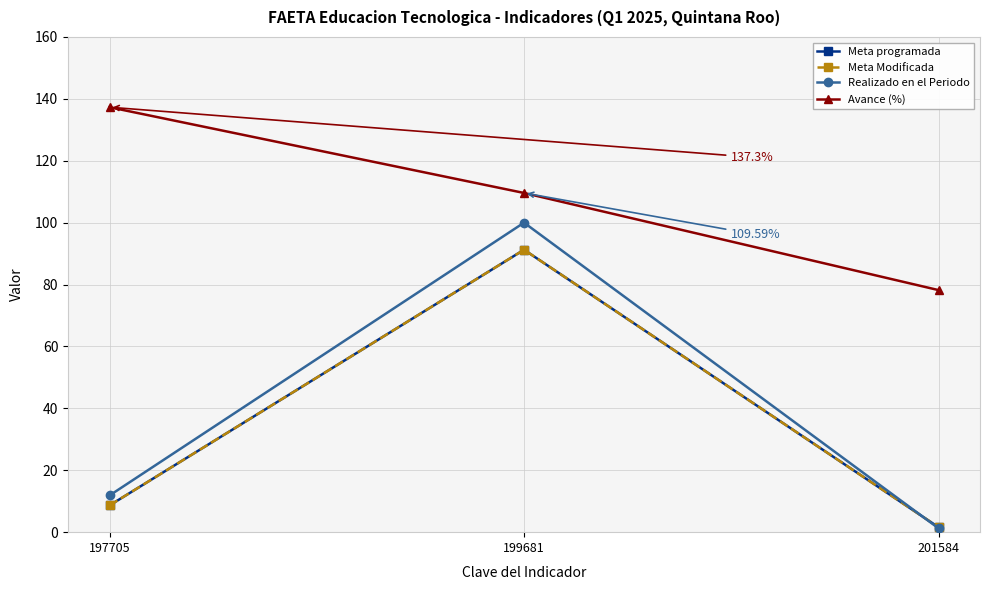

Is this an area chart (filled region under the line)?

No